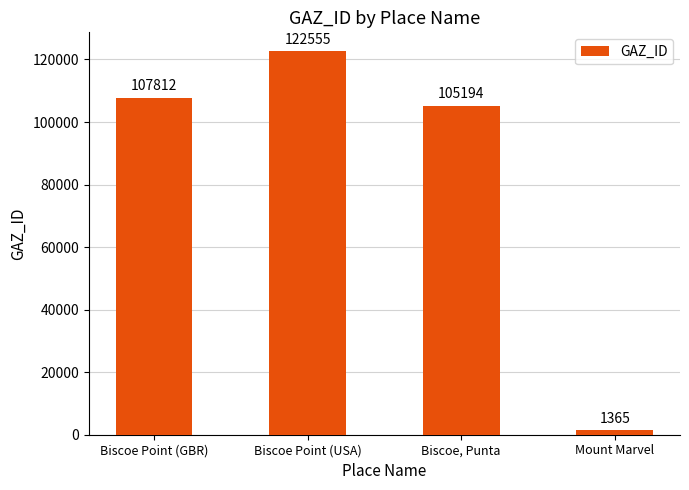

List the labels in order of value, smallest first.

Mount Marvel, Biscoe, Punta, Biscoe Point (GBR), Biscoe Point (USA)